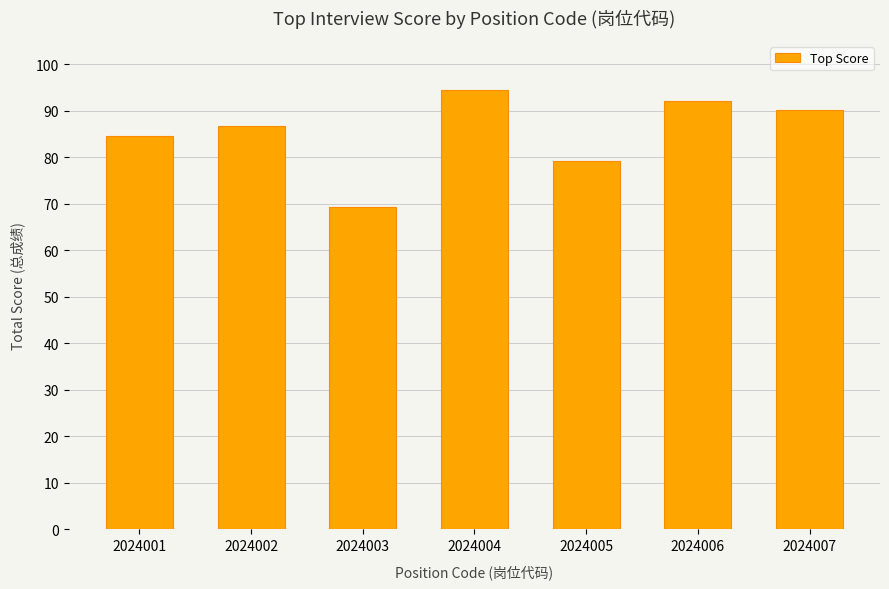

At which label does the data first exceed 86?

2024002